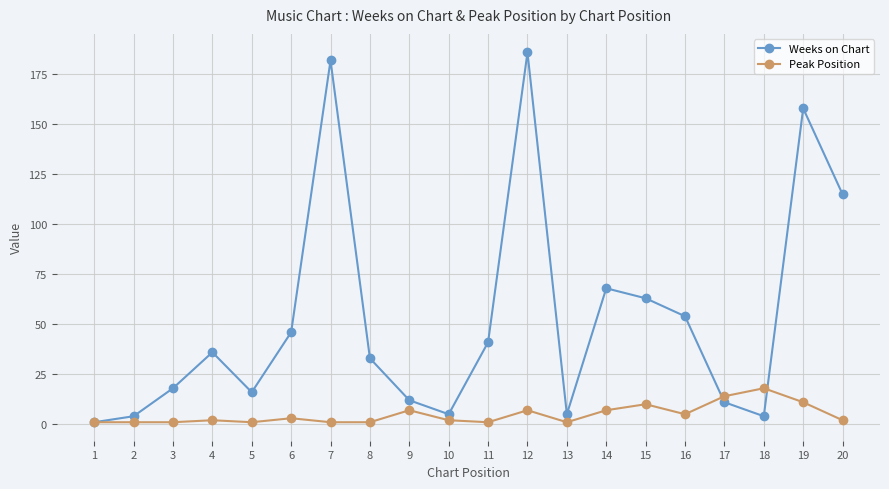

Count the number of data series in this chart.

2